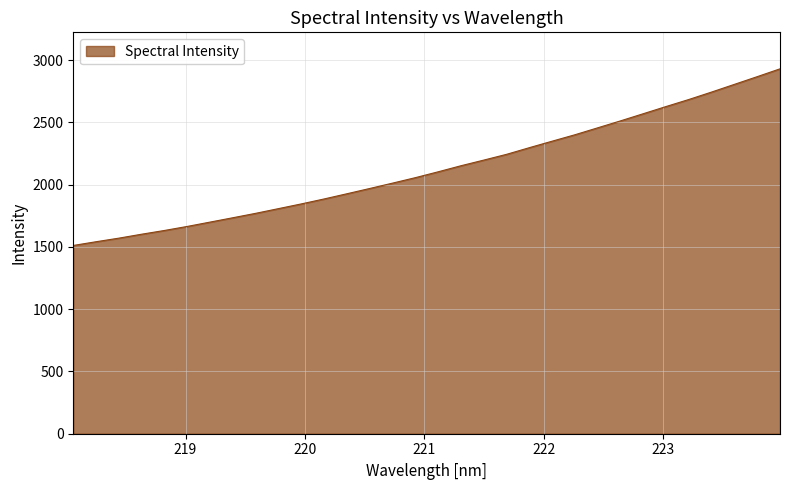

What is the maximum value shown in the chart?

2929.4